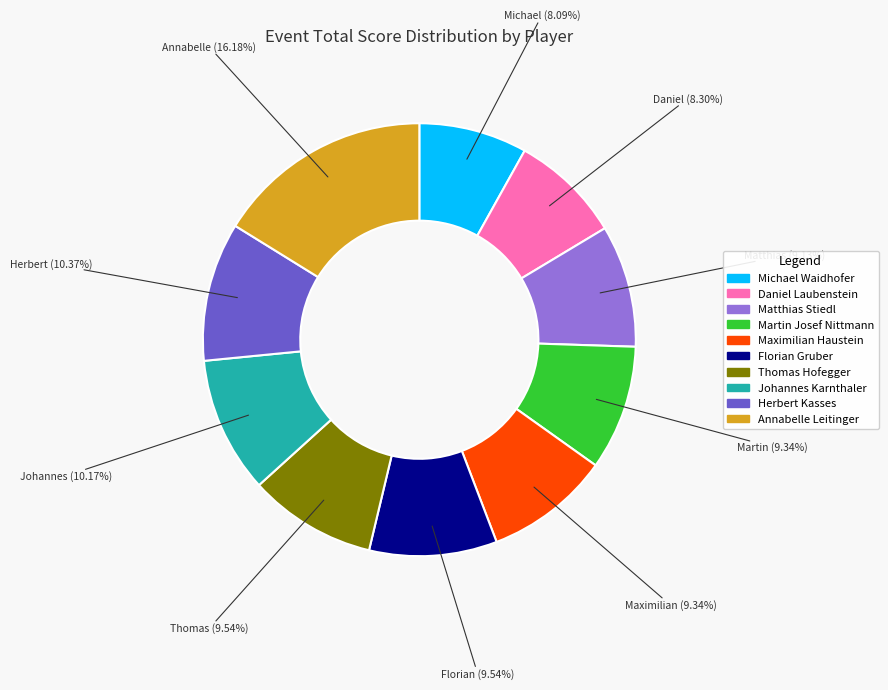

Count the number of slices in the pie.

10